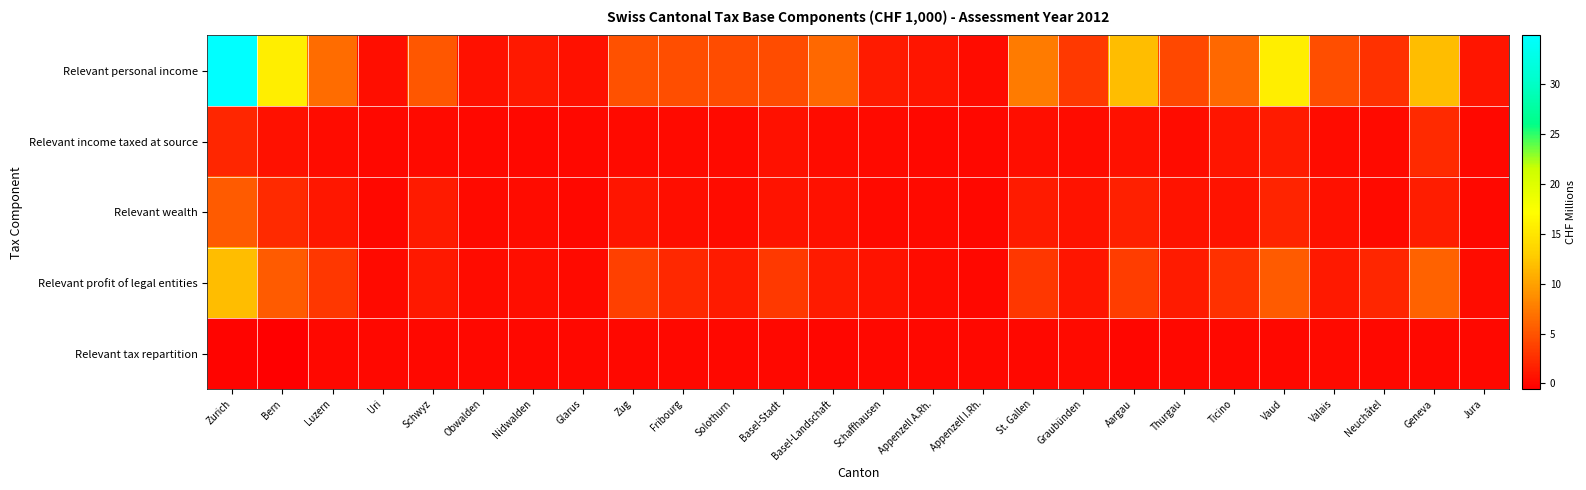

Reading left to right, transcribe all the data shown in this chart.

Relevant personal income: Zurich=34.9	Bern=15.8	Luzern=6.6	Uri=0.5	Schwyz=5.2	Obwalden=0.7	Nidwalden=1.1	Glarus=0.6	Zug=4.7	Fribourg=4.6	Solothurn=4.5	Basel-Stadt=4.5	Basel-Landschaft=6.3	Schaffhausen=1.3	Appenzell A.Rh.=0.9	Appenzell I.Rh.=0.3	St. Gallen=7.5	Graubünden=3.3	Aargau=11.8	Thurgau=4.2	Ticino=6.3	Vaud=15.7	Valais=4.7	Neuchâtel=2.7	Geneva=11.8	Jura=0.9
Relevant income taxed at source: Zurich=1.9	Bern=0.6	Luzern=0.3	Uri=0.0	Schwyz=0.1	Obwalden=0.0	Nidwalden=0.0	Glarus=0.0	Zug=0.2	Fribourg=0.2	Solothurn=0.2	Basel-Stadt=0.7	Basel-Landschaft=0.4	Schaffhausen=0.2	Appenzell A.Rh.=0.0	Appenzell I.Rh.=0.0	St. Gallen=0.5	Graubünden=0.4	Aargau=0.6	Thurgau=0.3	Ticino=0.8	Vaud=1.3	Valais=0.4	Neuchâtel=0.2	Geneva=2.3	Jura=0.1
Relevant wealth: Zurich=5.5	Bern=2.2	Luzern=1.0	Uri=0.1	Schwyz=1.4	Obwalden=0.1	Nidwalden=0.4	Glarus=0.1	Zug=0.8	Fribourg=0.4	Solothurn=0.3	Basel-Stadt=0.7	Basel-Landschaft=0.6	Schaffhausen=0.2	Appenzell A.Rh.=0.2	Appenzell I.Rh.=0.1	St. Gallen=1.3	Graubünden=0.8	Aargau=1.5	Thurgau=0.7	Ticino=0.8	Vaud=1.8	Valais=0.6	Neuchâtel=0.2	Geneva=1.5	Jura=0.1
Relevant profit of legal entities: Zurich=11.8	Bern=5.5	Luzern=3.1	Uri=0.2	Schwyz=1.2	Obwalden=0.3	Nidwalden=0.5	Glarus=0.2	Zug=3.6	Fribourg=2.1	Solothurn=1.3	Basel-Stadt=3.2	Basel-Landschaft=1.4	Schaffhausen=0.8	Appenzell A.Rh.=0.3	Appenzell I.Rh.=0.1	St. Gallen=3.1	Graubünden=0.8	Aargau=3.5	Thurgau=1.3	Ticino=2.7	Vaud=5.4	Valais=1.2	Neuchâtel=1.9	Geneva=5.8	Jura=0.4
Relevant tax repartition: Zurich=-0.2	Bern=-0.6	Luzern=0.0	Uri=0.0	Schwyz=-0.0	Obwalden=0.0	Nidwalden=0.0	Glarus=0.0	Zug=0.0	Fribourg=-0.0	Solothurn=0.1	Basel-Stadt=-0.0	Basel-Landschaft=-0.0	Schaffhausen=0.0	Appenzell A.Rh.=-0.0	Appenzell I.Rh.=0.0	St. Gallen=0.0	Graubünden=0.1	Aargau=-0.1	Thurgau=0.0	Ticino=0.1	Vaud=0.0	Valais=0.1	Neuchâtel=0.1	Geneva=0.0	Jura=0.0